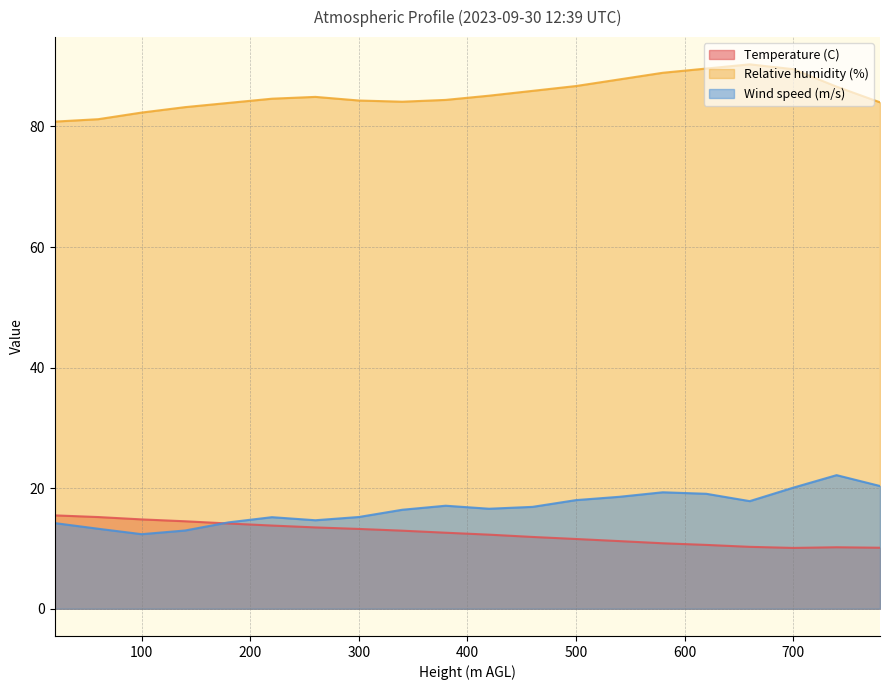

How many series are shown in this chart?

3